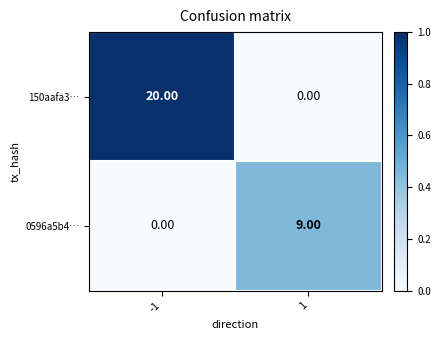

What is the sum of the 150aafa3… values at 1 and -1?

20